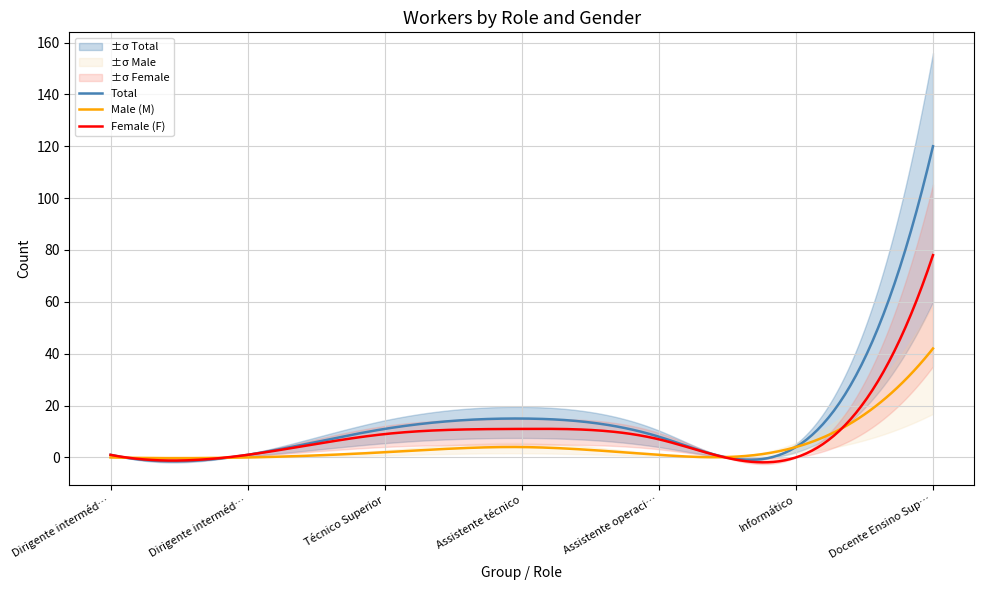

How many values in the Total series exceed 8?

3